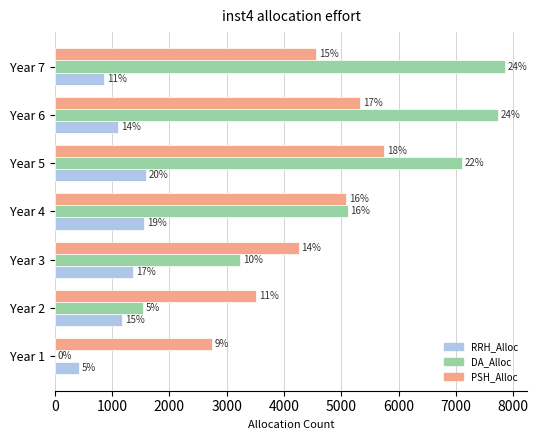

What is the difference between the second highest and minimum values in the DA_Alloc series?

7730